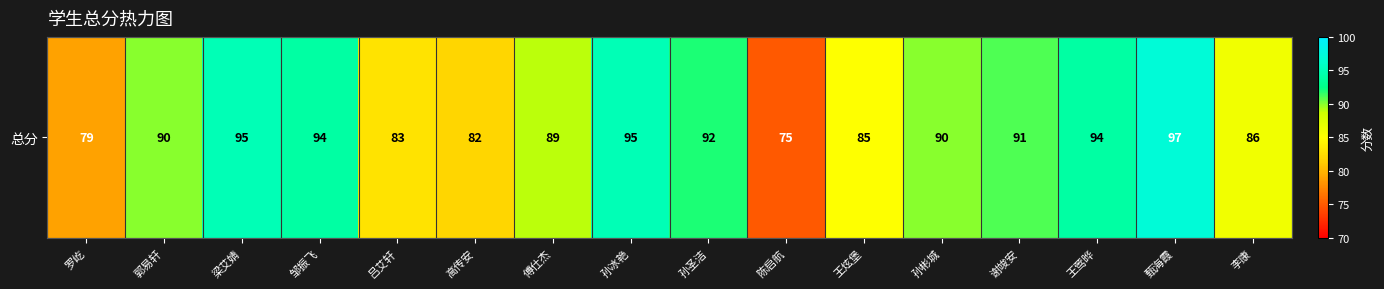

What is the change in value from 邹振飞 to 王炫堡?

-9